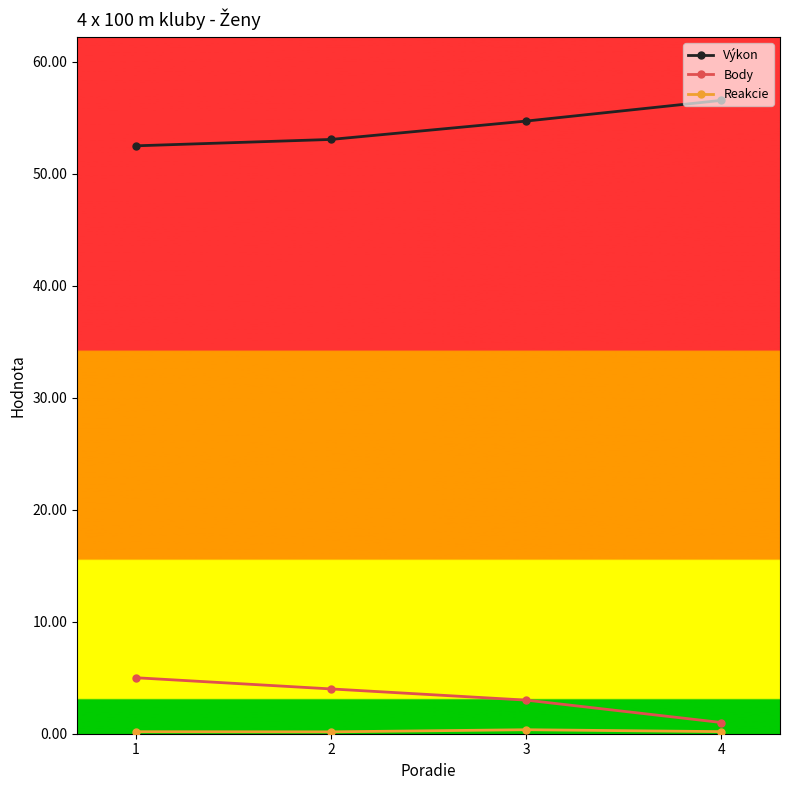

What is the sum of the Body values at 3 and 1?

8.0